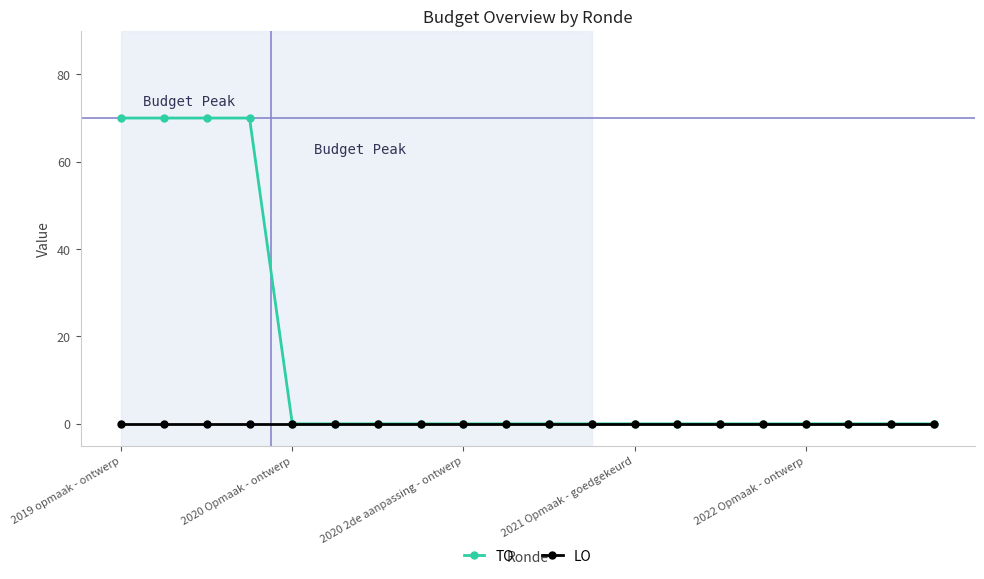

Which series has the largest total across all categories?

TO